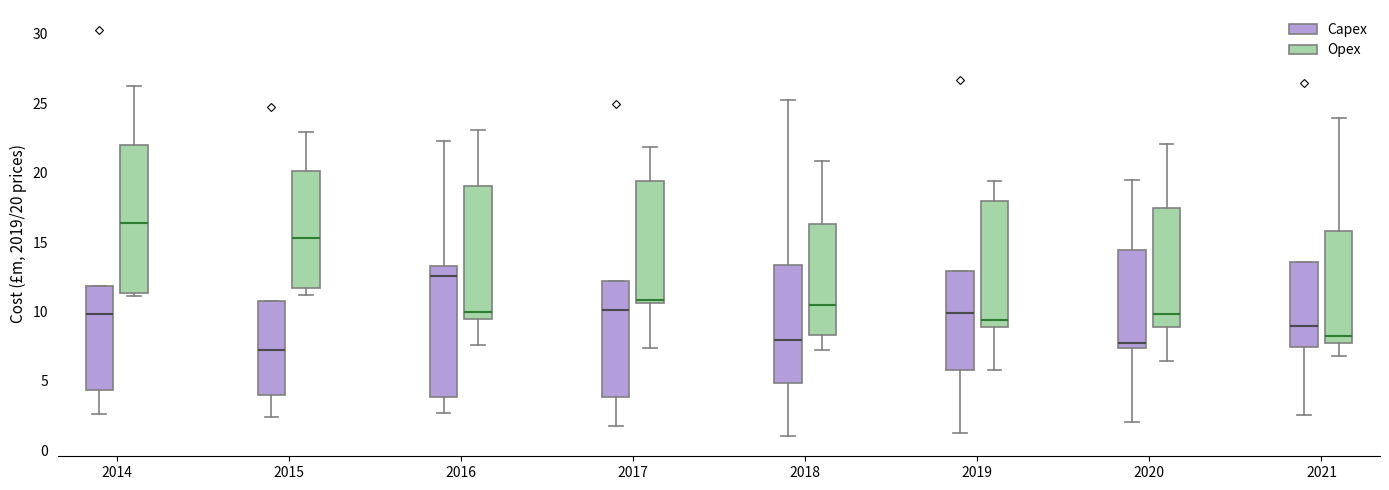

Which box is the tallest, from its lower edge to its upper edge?

2014 (Opex)